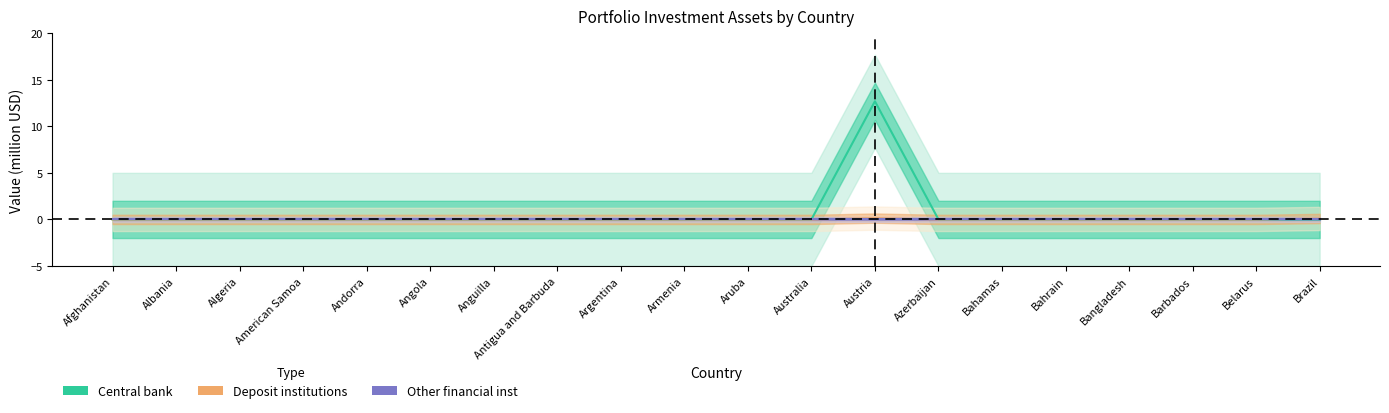

What is the label of the 10th point from the right?

Aruba